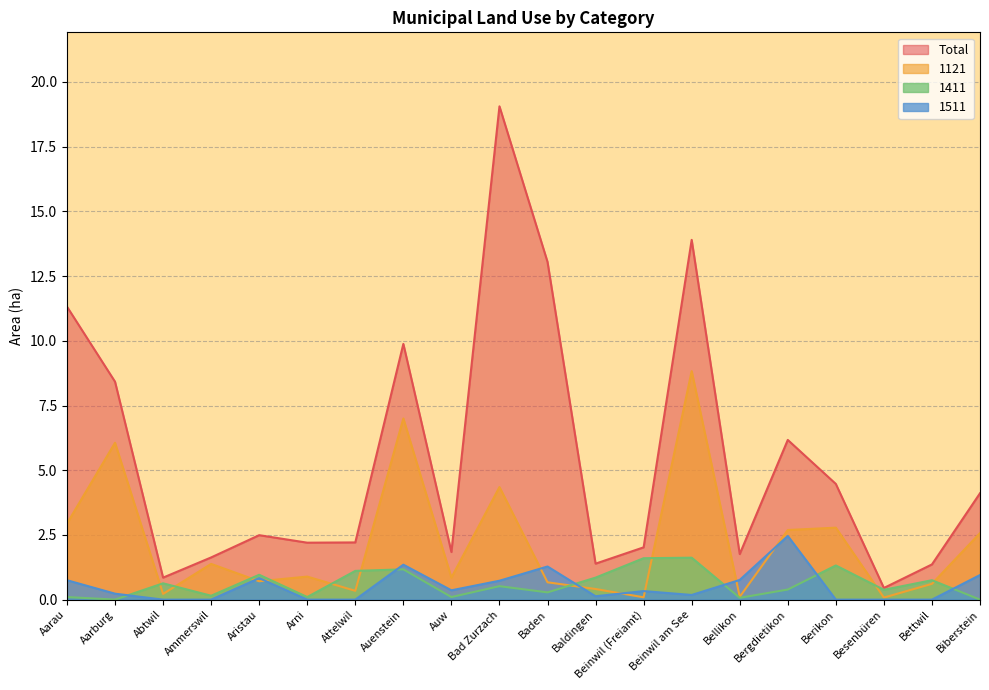

What is the label of the 7th point from the right?

Beinwil am See